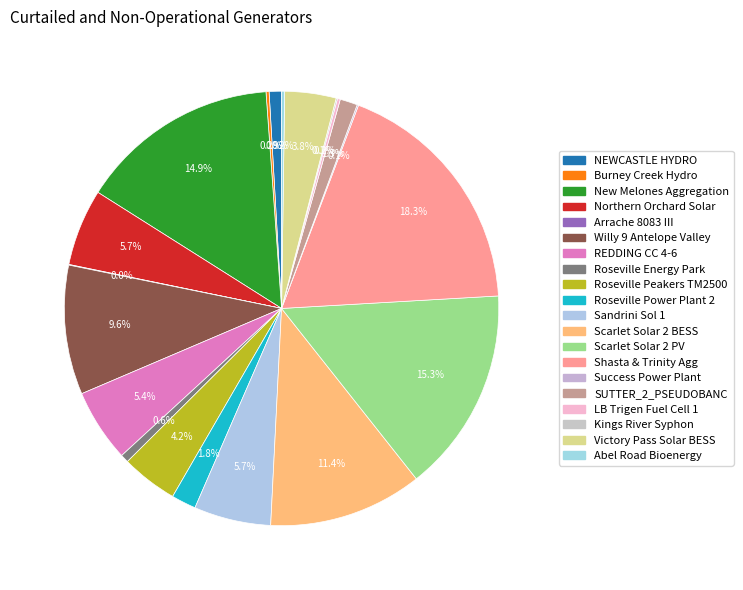

To the nearest percent, what percentage of the pie is Sandrini Sol 1?

6%